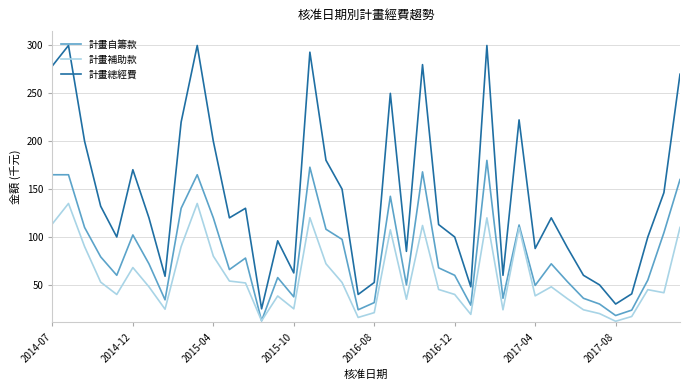

Which series has the widest spread of values?

計畫總經費